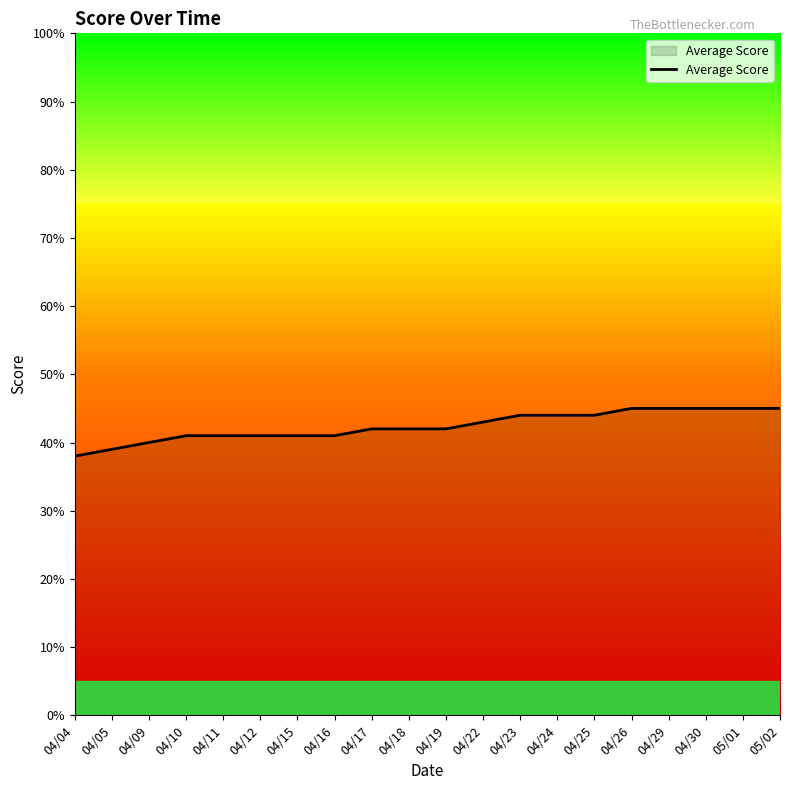

What is the difference between the maximum and minimum values?

0.1